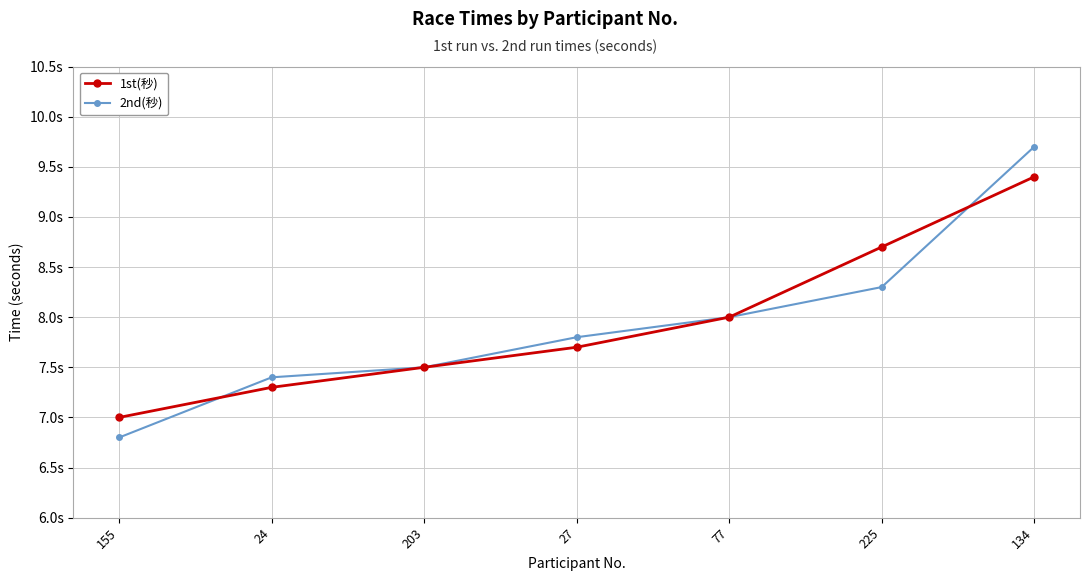

Is this an area chart (filled region under the line)?

No